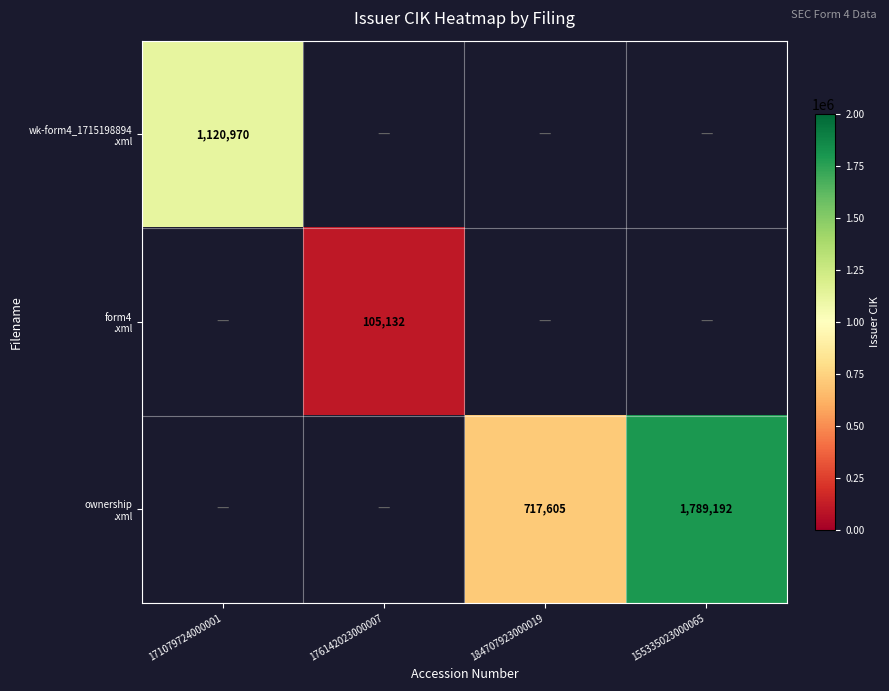

Which has a higher value, 176142023000007 or 184707923000019?

184707923000019